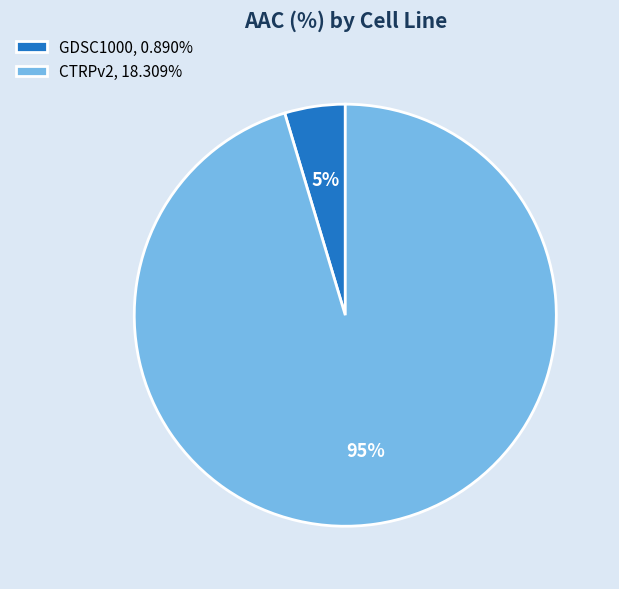

Rank the categories by value from highest to lowest.

CTRPv2, GDSC1000